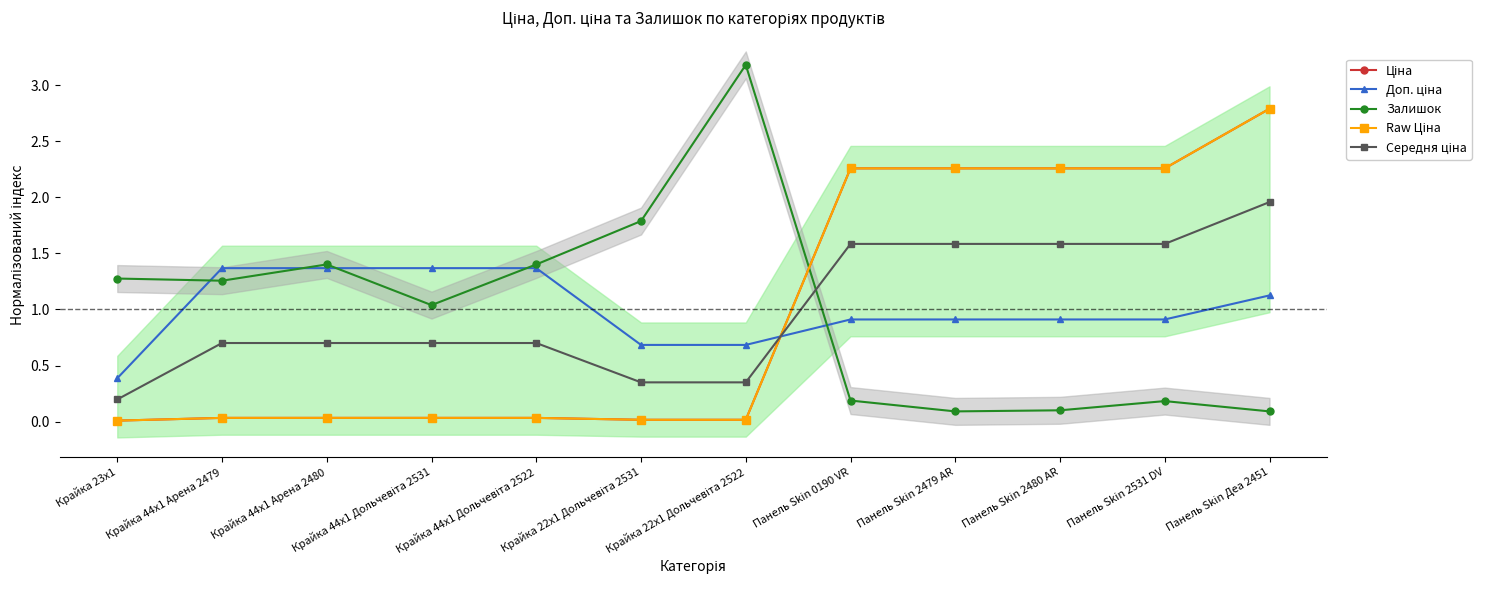

What are all the series names shown in the legend?

Ціна, Доп. ціна, Залишок, Raw Ціна, Середня ціна